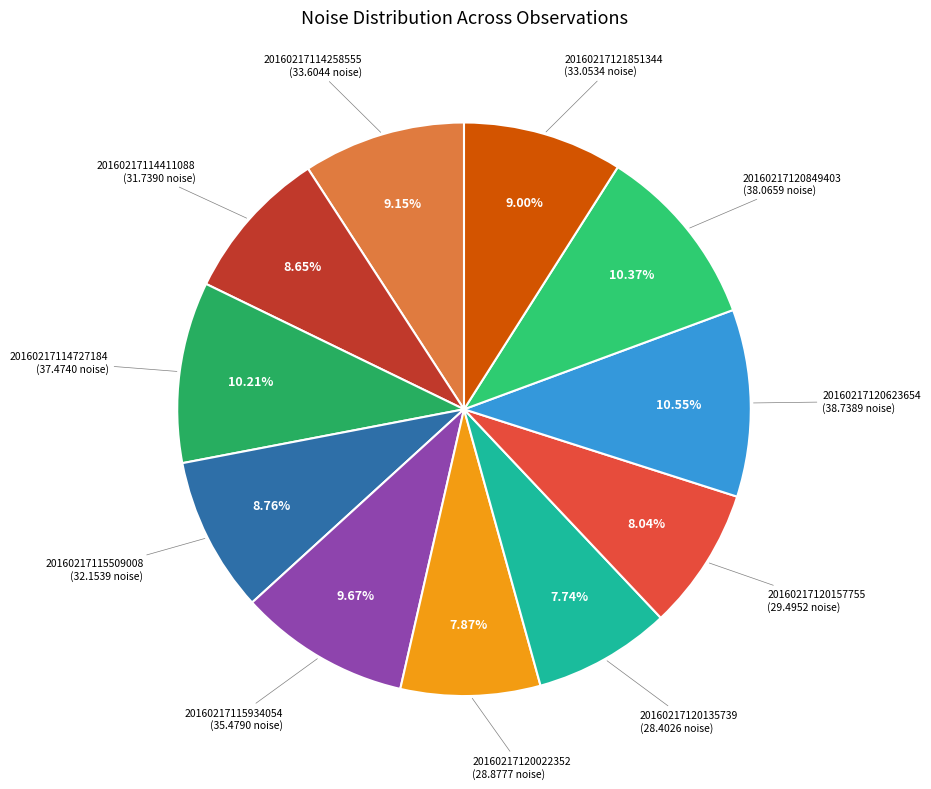

Do 20160217120135739 and 20160217115509008 together represent more than half of the pie?

No